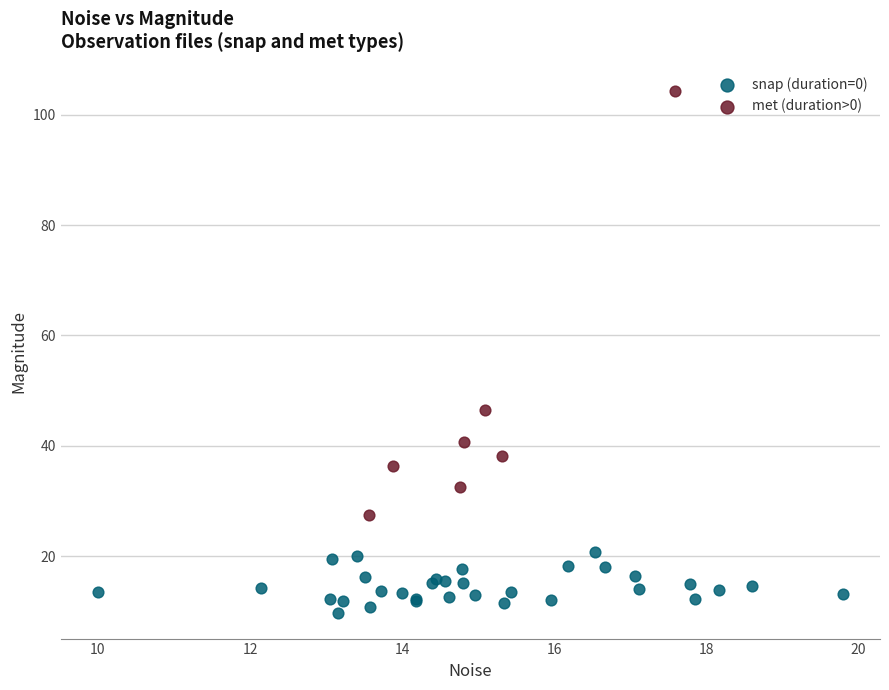

Which series contains the highest Y value?

met (duration>0)